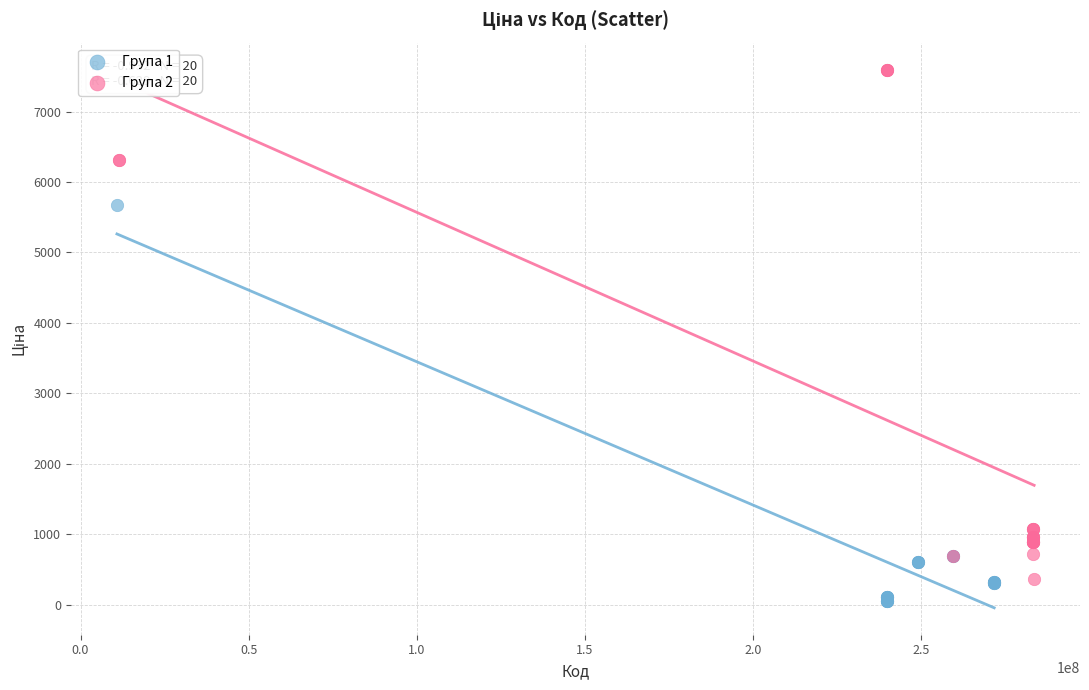

Which series contains the lowest Y value?

Група 1